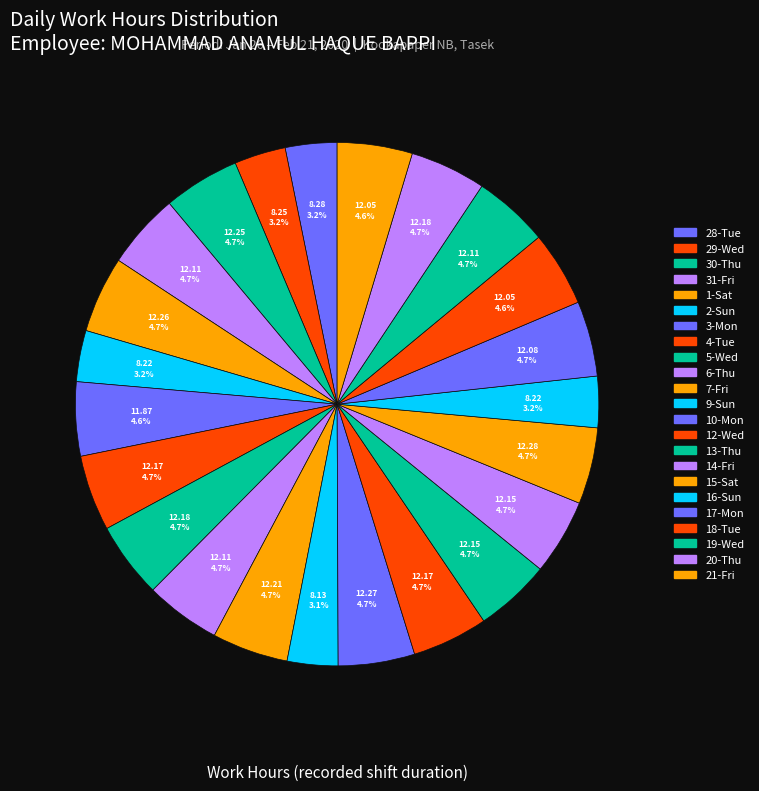

To the nearest percent, what is the difference between the largest and smallest slice percentages?

2%